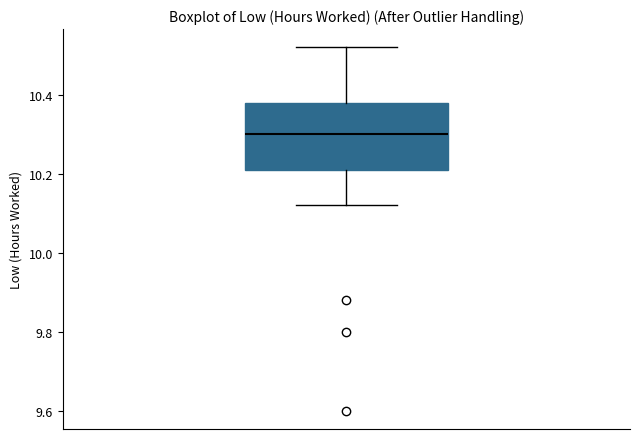

Where does the lower whisker of the box end on the y-axis? The values are not printed on the chart, so give them approximately, as read against the axis.

10.12